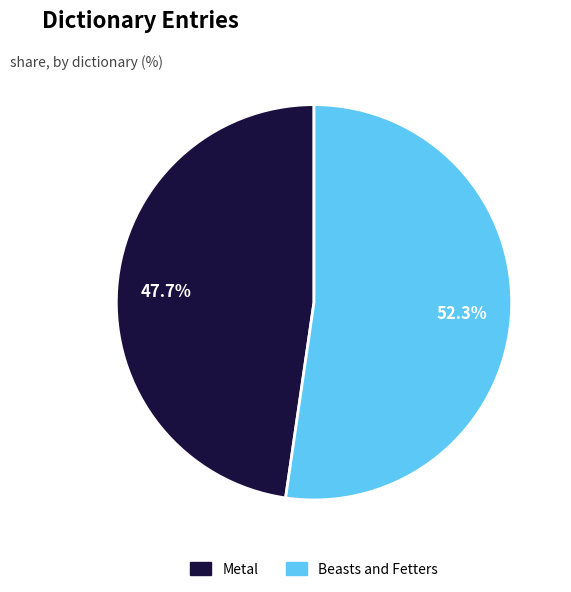

To the nearest percent, what portion does Beasts and Fetters represent?

52%